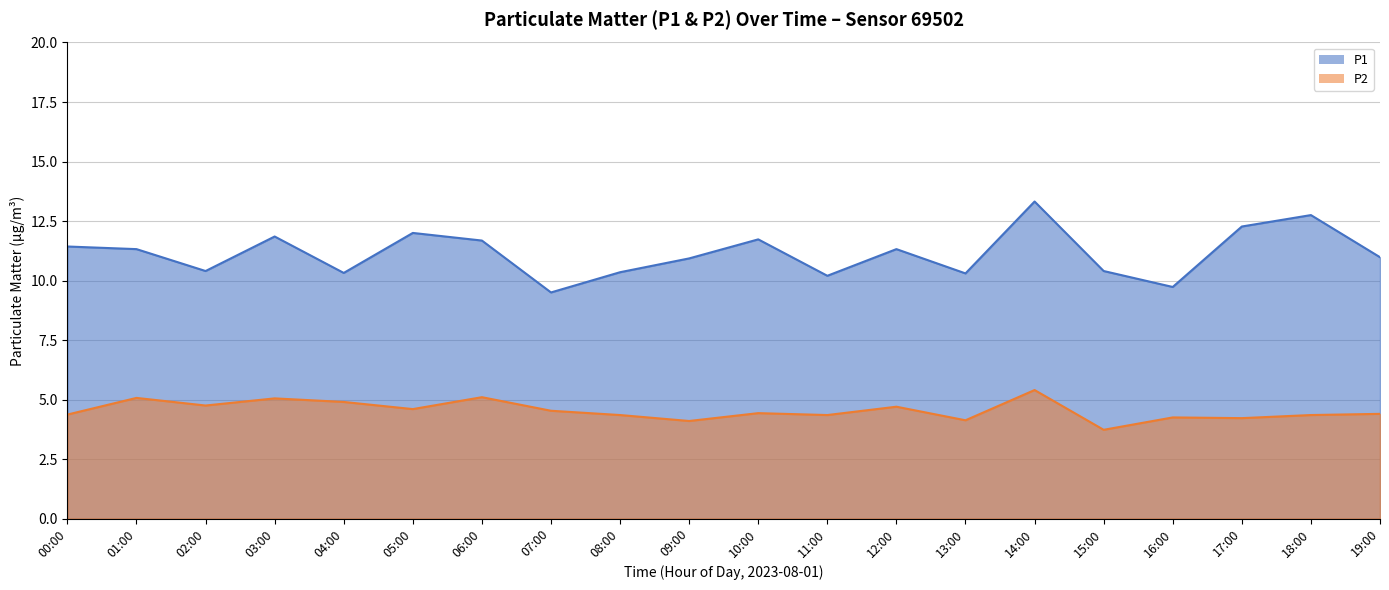

True or false: P2 and P1 cross at least once.

False